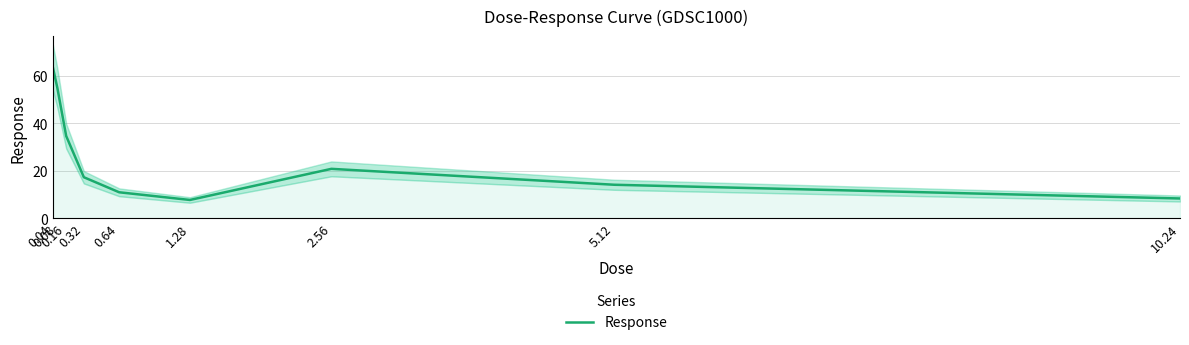

True or false: the data shows 20.8 at 2.56.

True